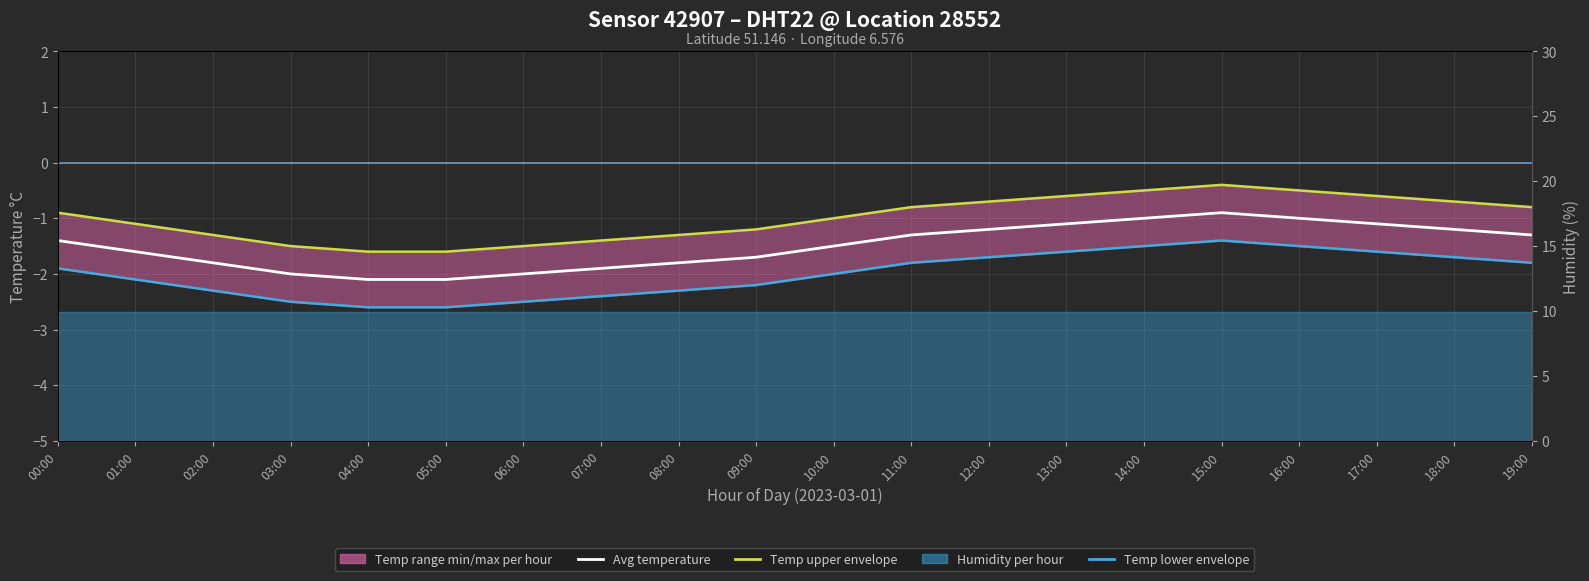

What is the total value across all series at 15:00?

-2.7